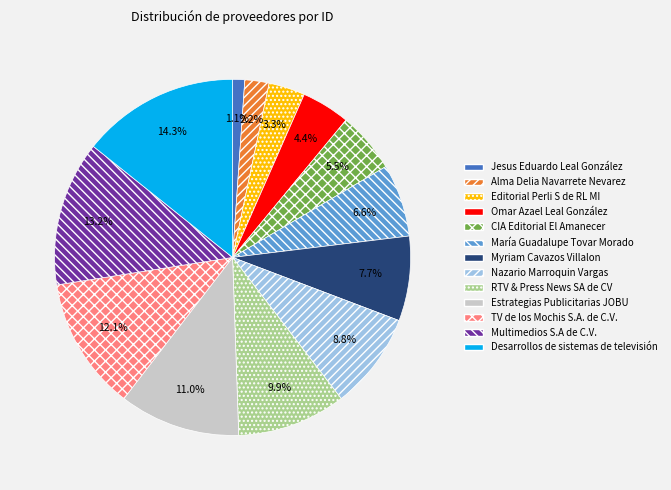

True or false: TV de los Mochis S.A. de C.V. accounts for 1% of the total.

False